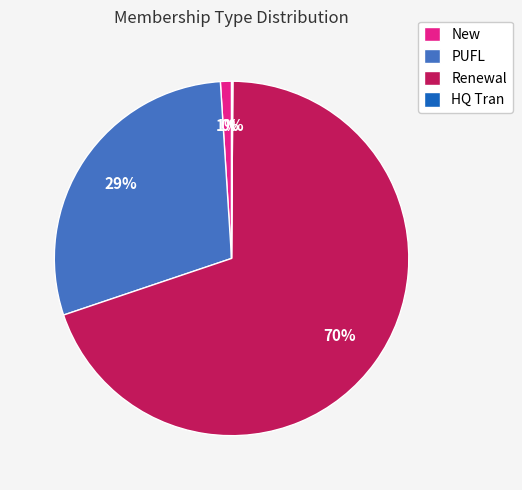

Does any single category account for the majority?

Yes